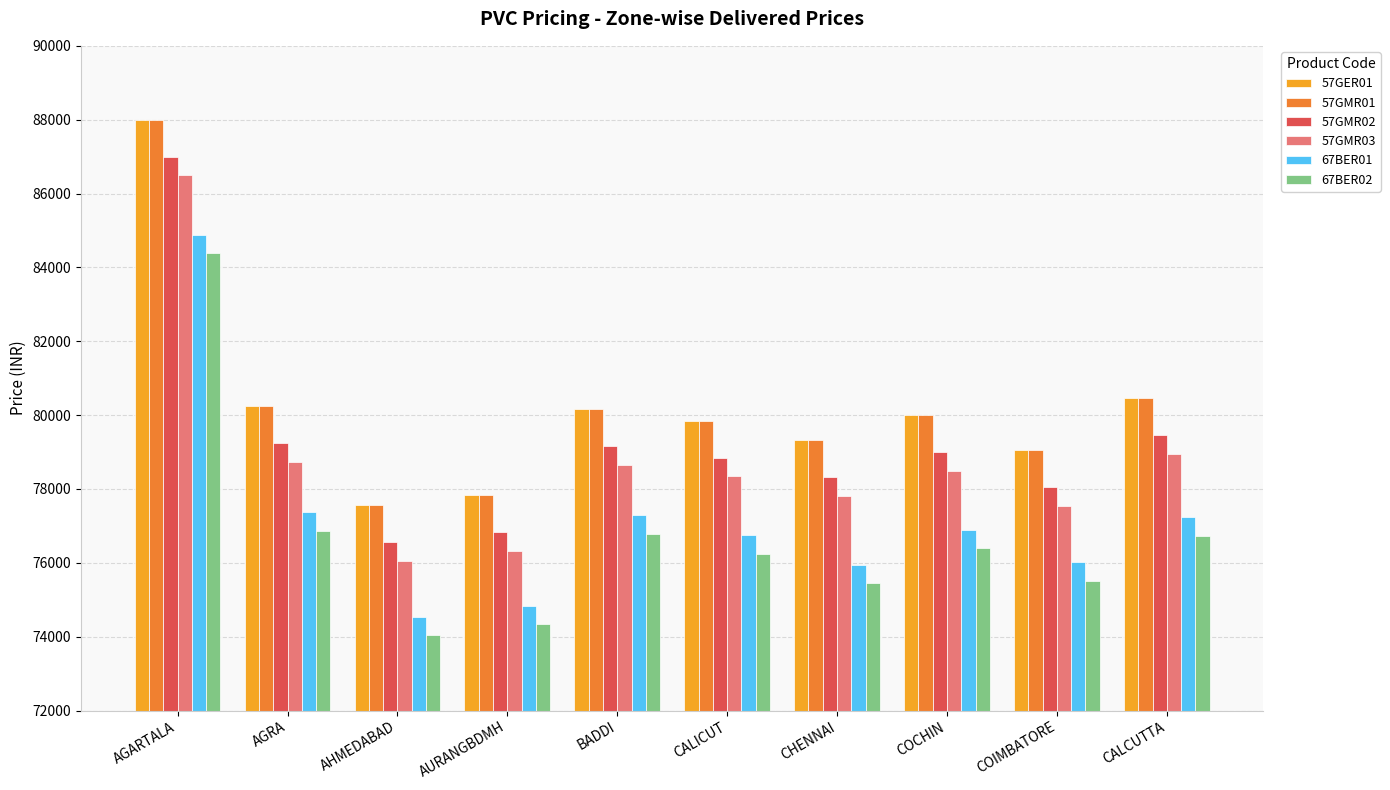

What is the label of the 9th bar from the right?

AGRA